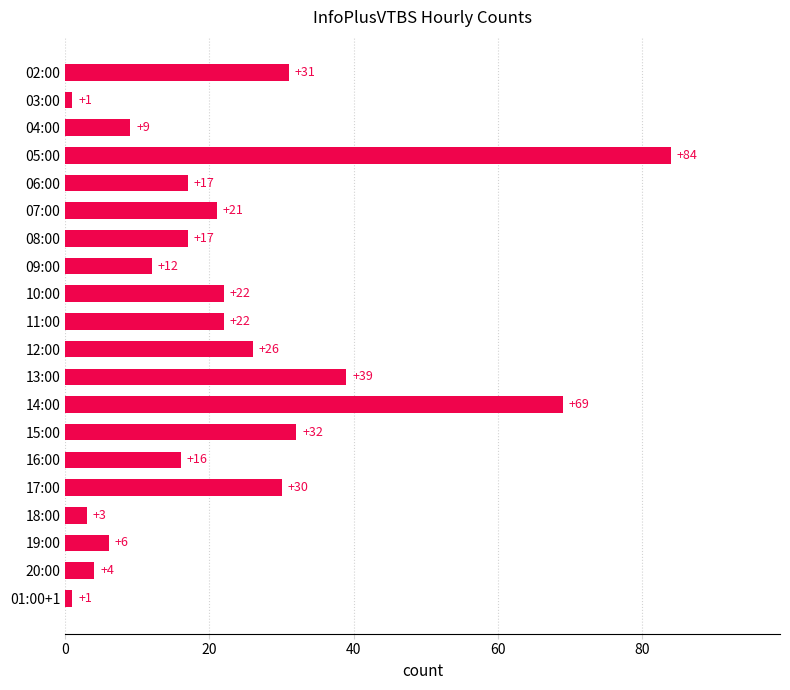

What is the label of the 17th bar from the top?

18:00